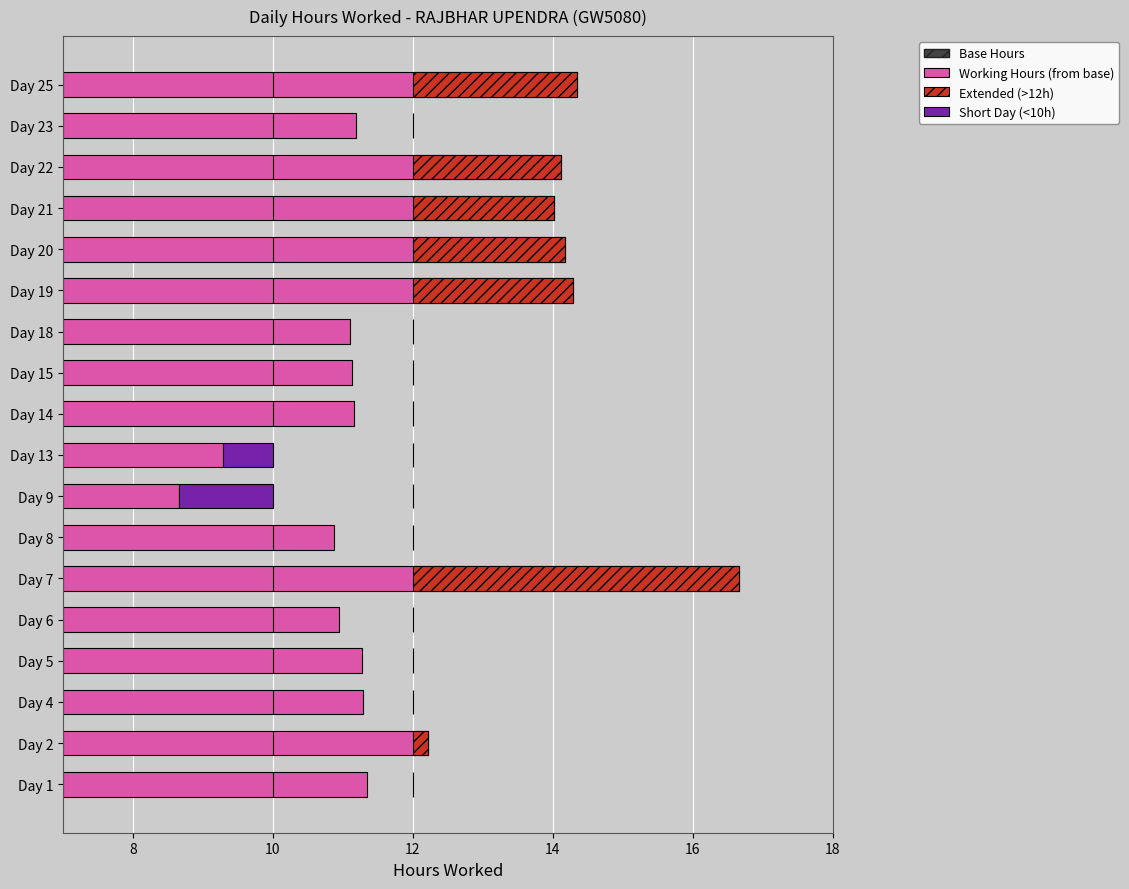

How many bars are there in each group?

4